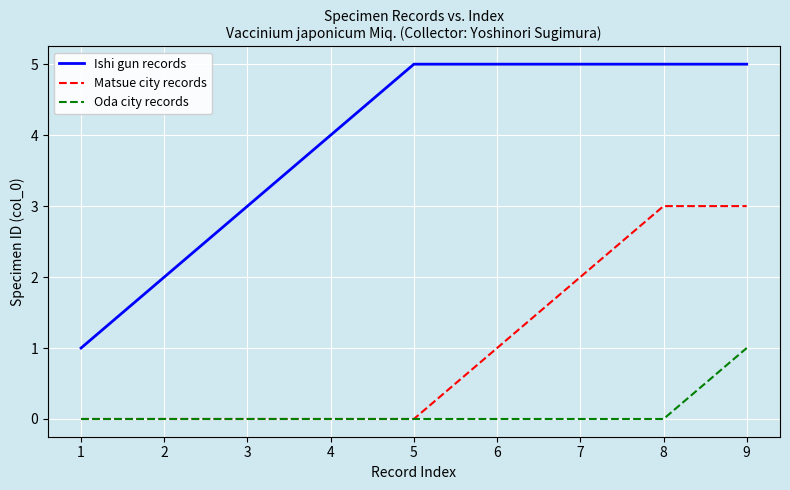

True or false: Ishi gun records and Matsue city records cross at least once.

False